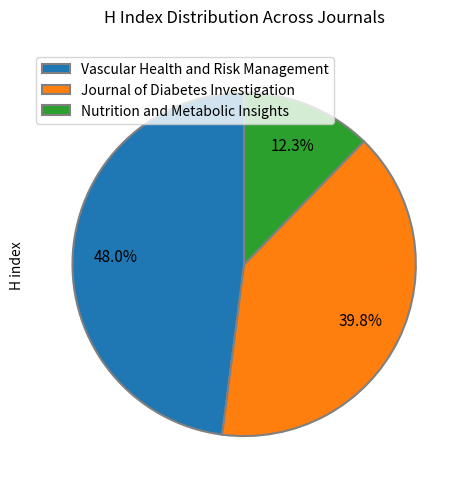

What is the ratio of the value at Vascular Health and Risk Management to the value at Nutrition and Metabolic Insights?

3.9